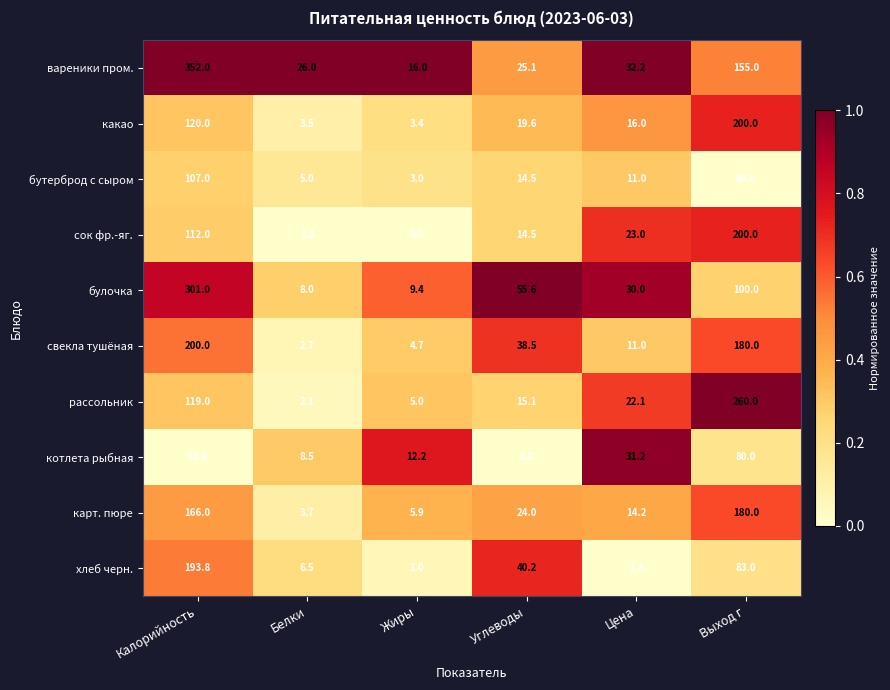

How many distinct data groups are displayed?

10